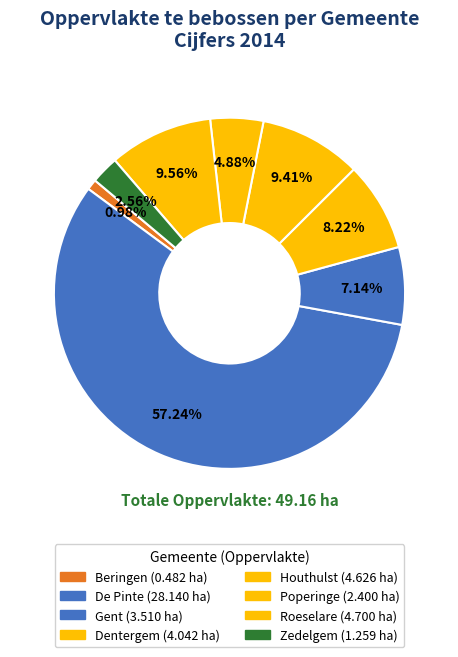

Which slice represents more than half of the pie?

De Pinte